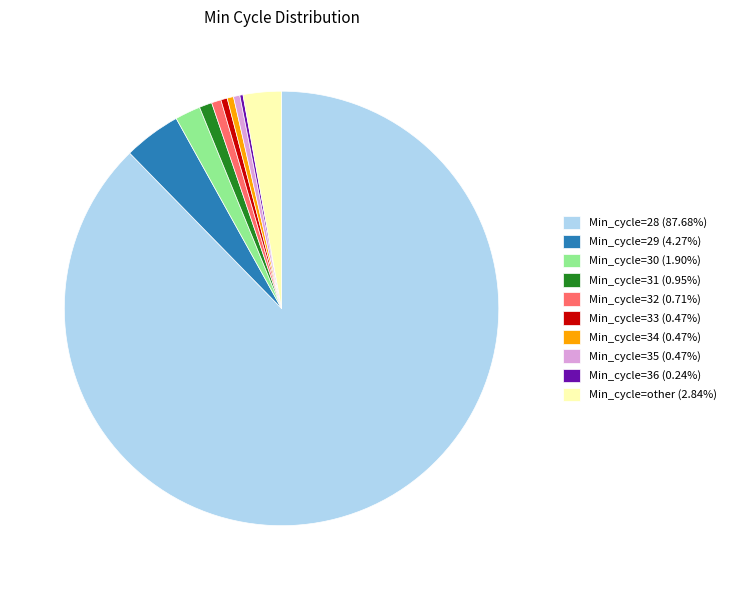

Approximately how many times larger is the value at Min_cycle=31 (0.95%) compared to Min_cycle=32 (0.71%)?

1.3